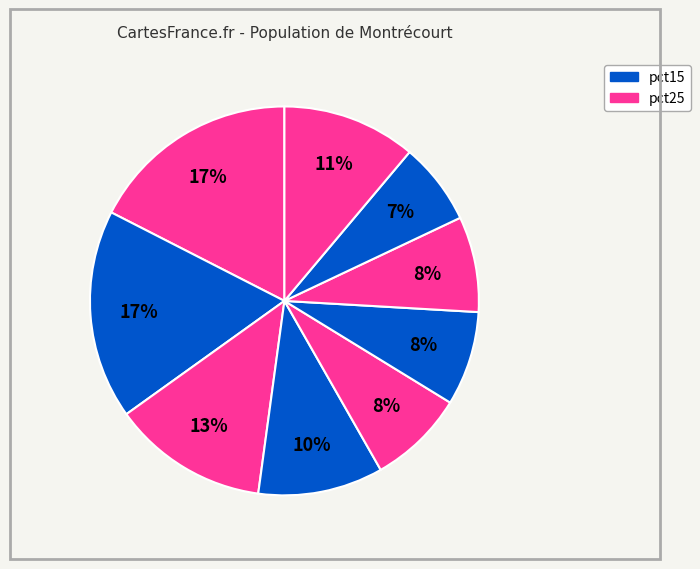

Which slice is the largest?

pct15